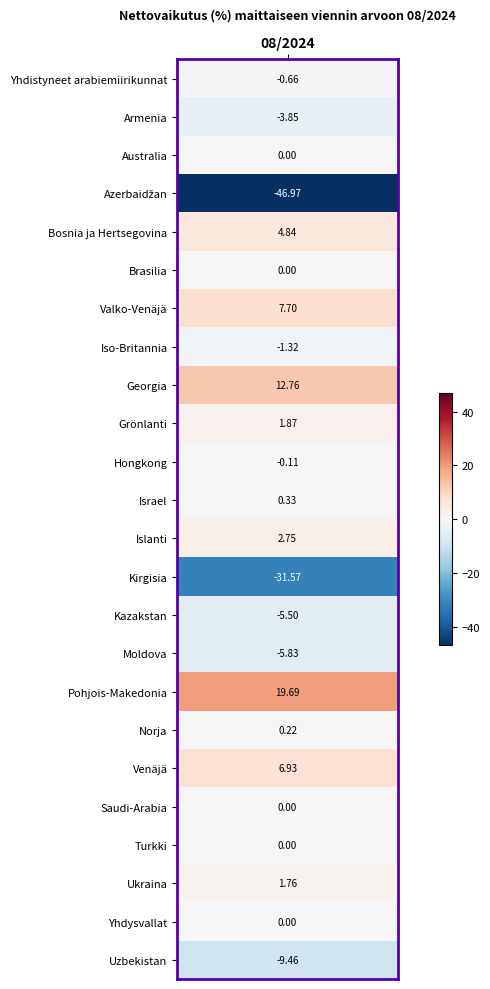

List the labels in order of value, largest first.

16, 8, 6, 18, 4, 12, 9, 21, 11, 17, 2, 5, 19, 20, 22, 10, values, 7, 1, 14, 15, 23, 13, 3